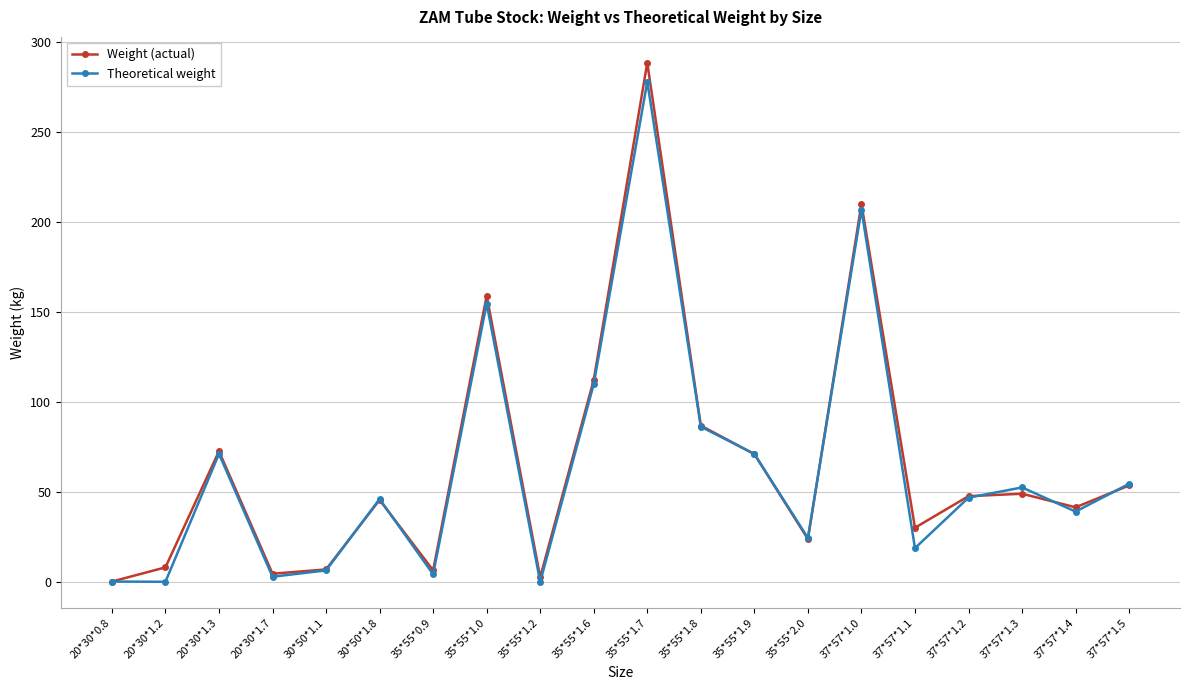

What is the lowest value of the Theoretical weight series?

0.3